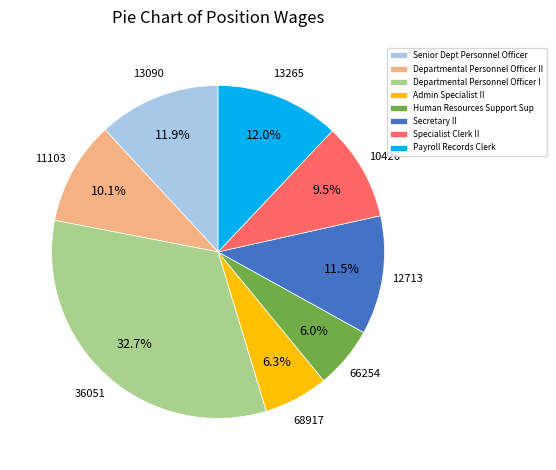

What portion of the pie excludes Senior Dept Personnel Officer?

88.1%